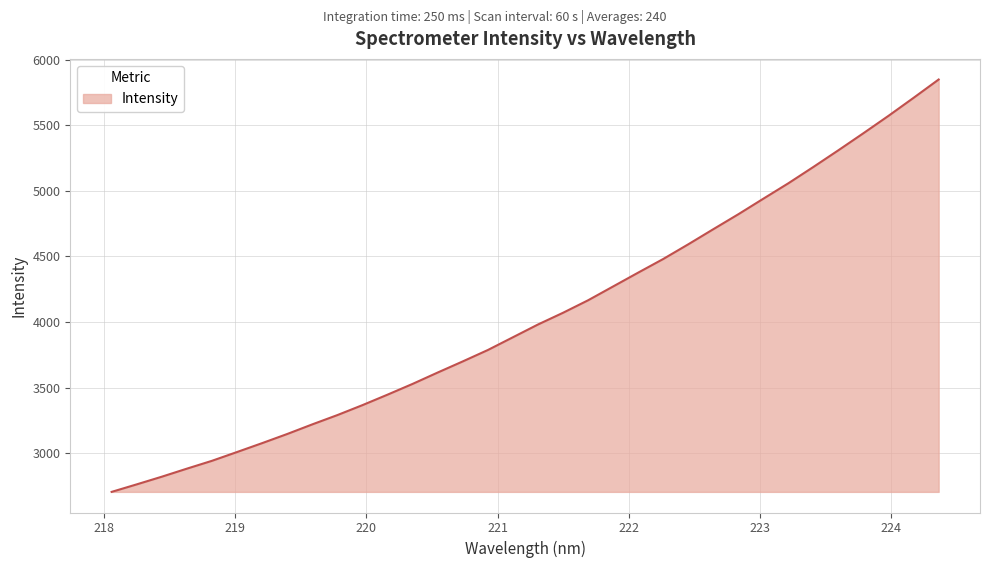

What is the greatest value displayed?

5847.8